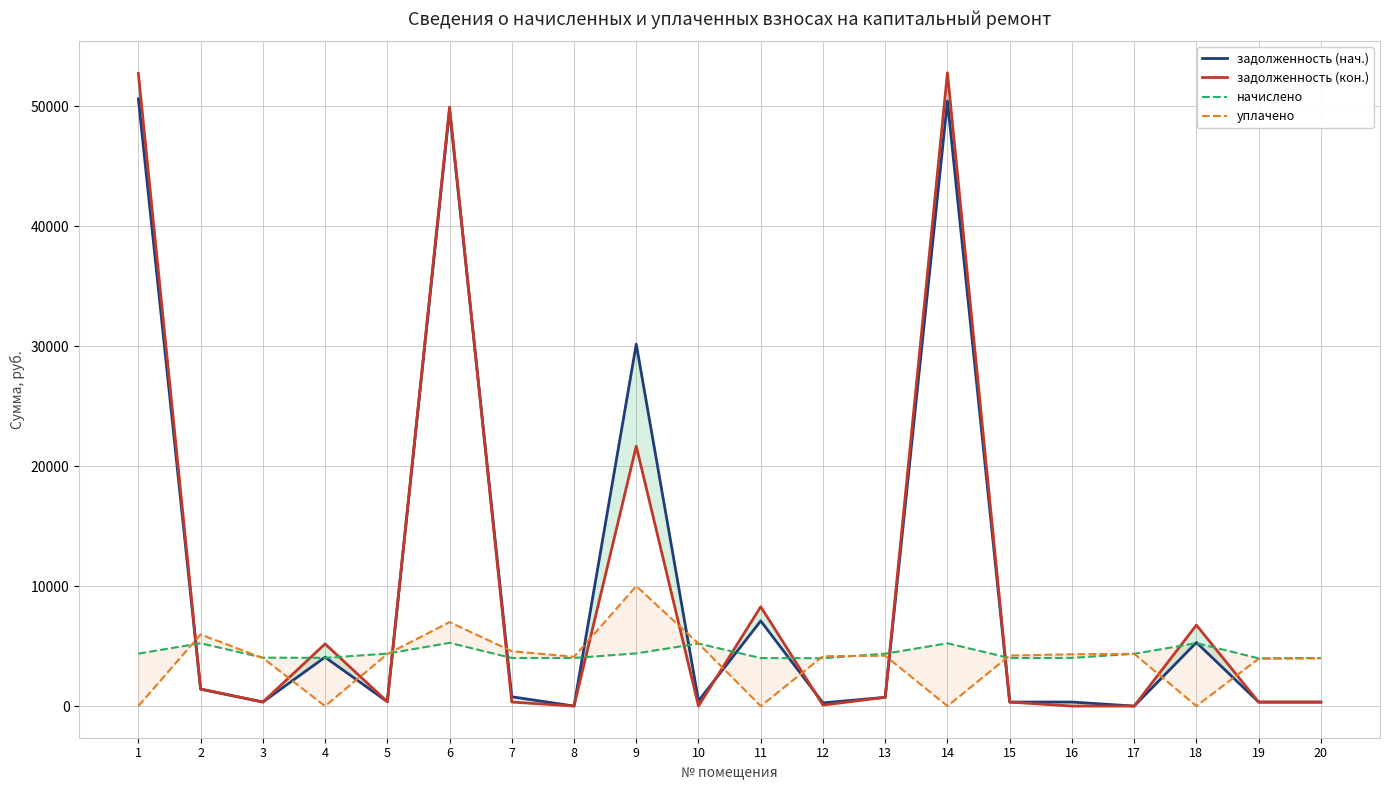

Which series has the largest total across all categories?

задолженность (нач.)